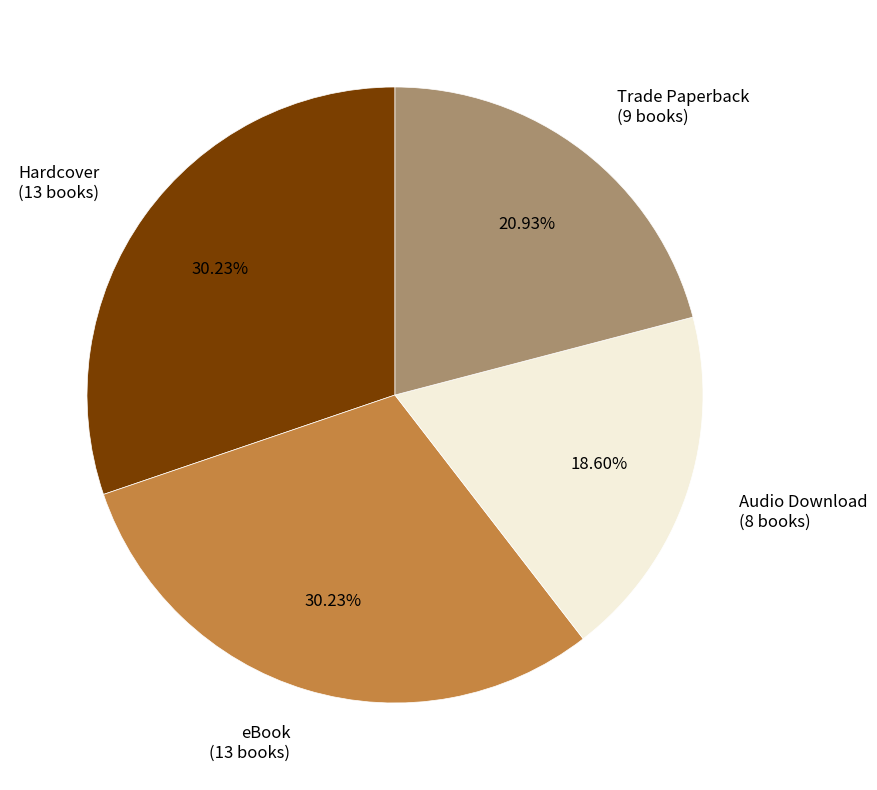

True or false: Audio Download accounts for 19% of the total.

True